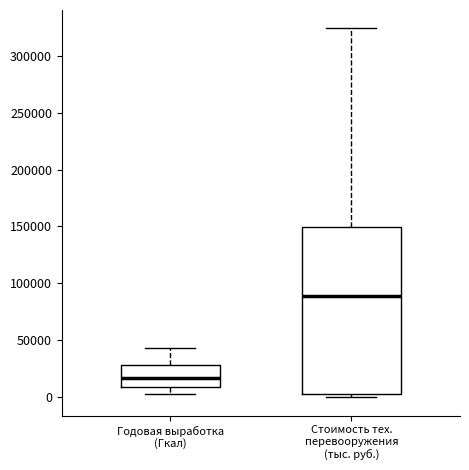

Where is the upper edge of the box for Годовая выработка (Гкал) on the y-axis? The values are not printed on the chart, so give them approximately, as read against the axis.

30000